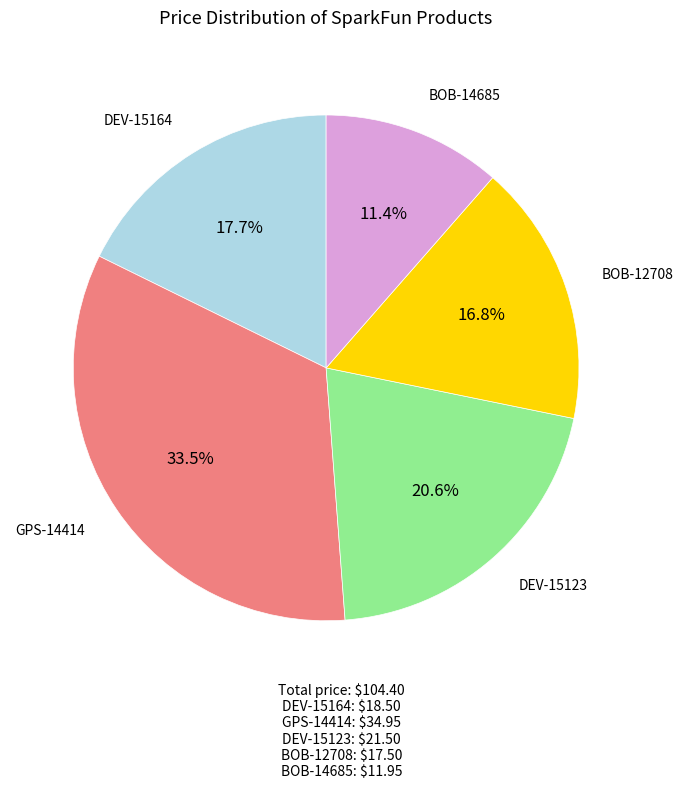

Does any single category account for the majority?

No